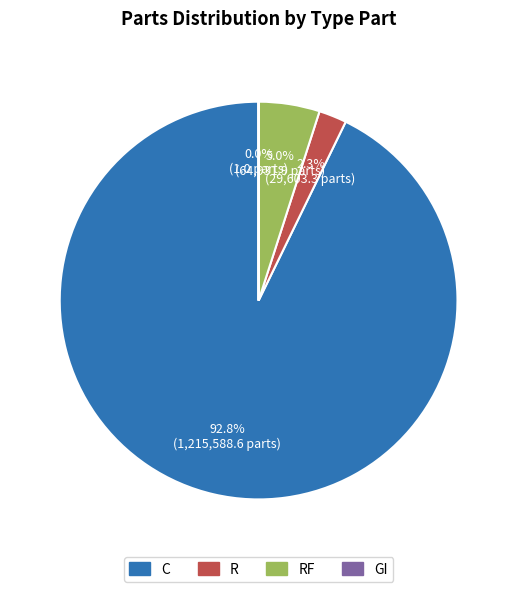

Is there a majority slice in this chart?

Yes